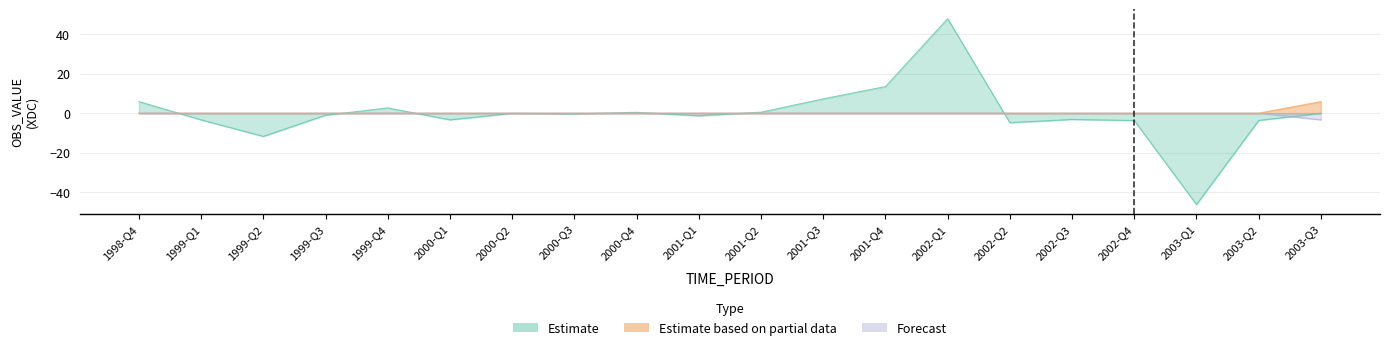

True or false: Forecast and Estimate based on partial data cross at least once.

False